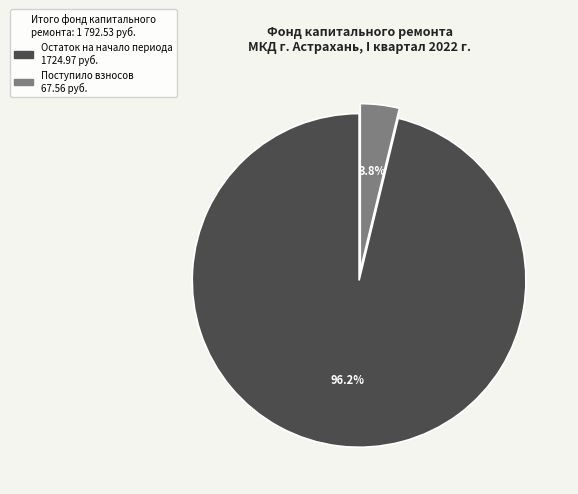

How many slices are in this pie chart?

2